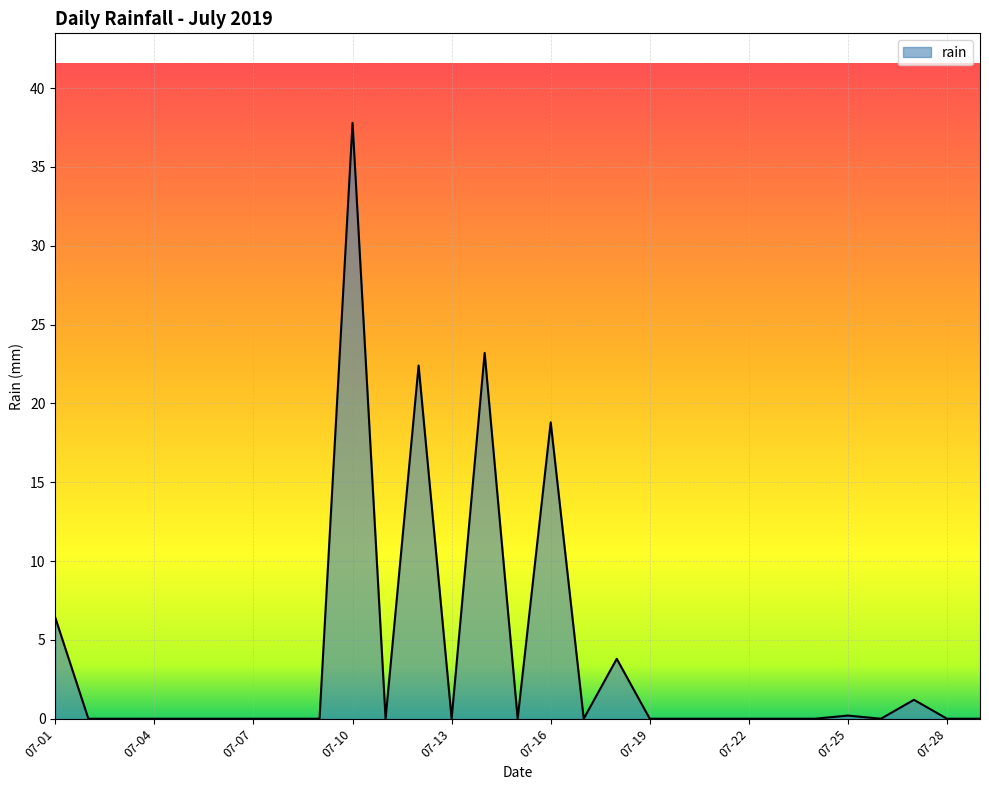

What is the average value?

3.9